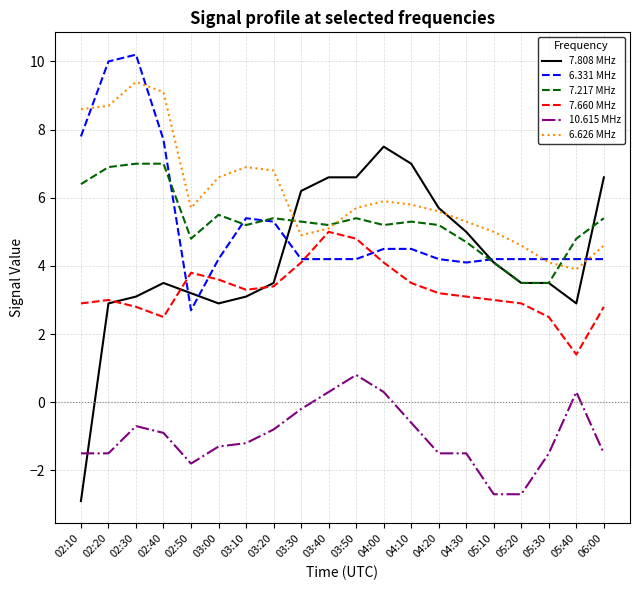

What is the total value across all series at 02:50?

18.4